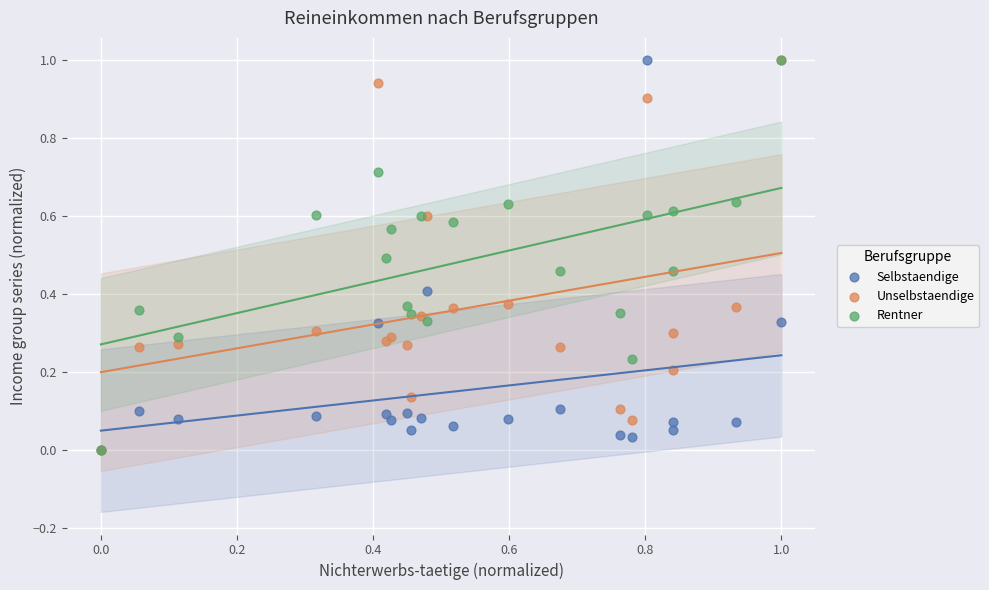

What are all the series names shown in the legend?

Selbstaendige, Unselbstaendige, Rentner